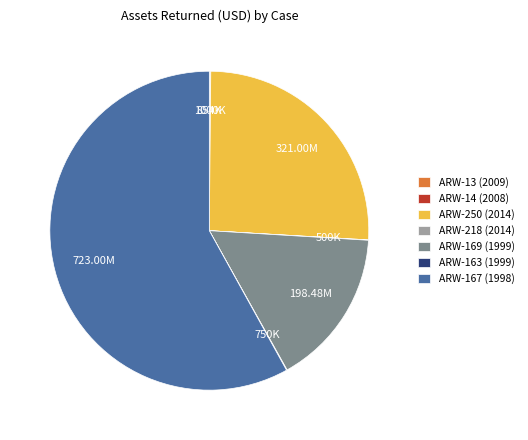

Which category has the biggest portion of the pie?

ARW-167 (1998)